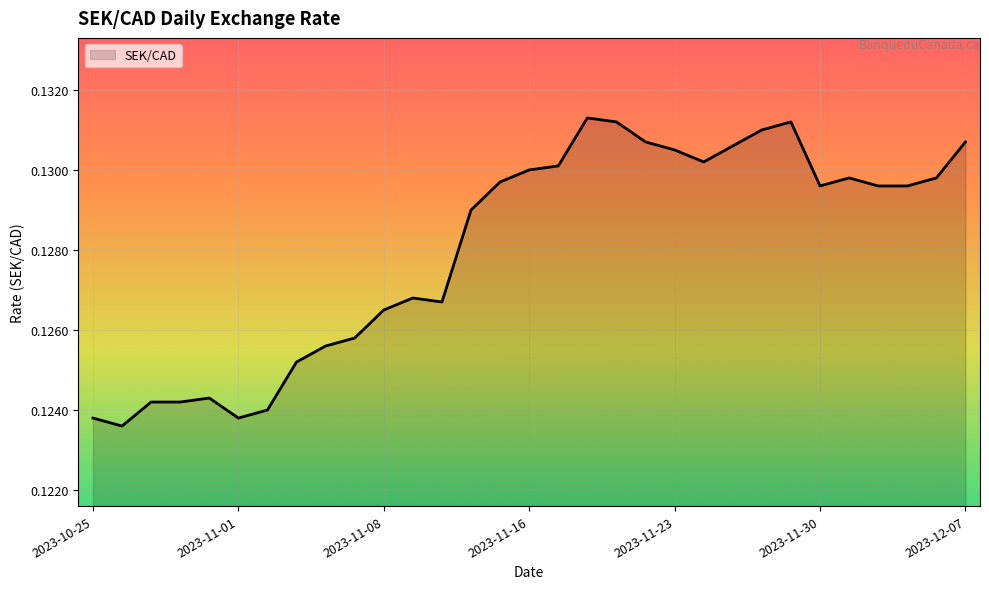

At which category does the data reach its first local valley?

2023-10-26